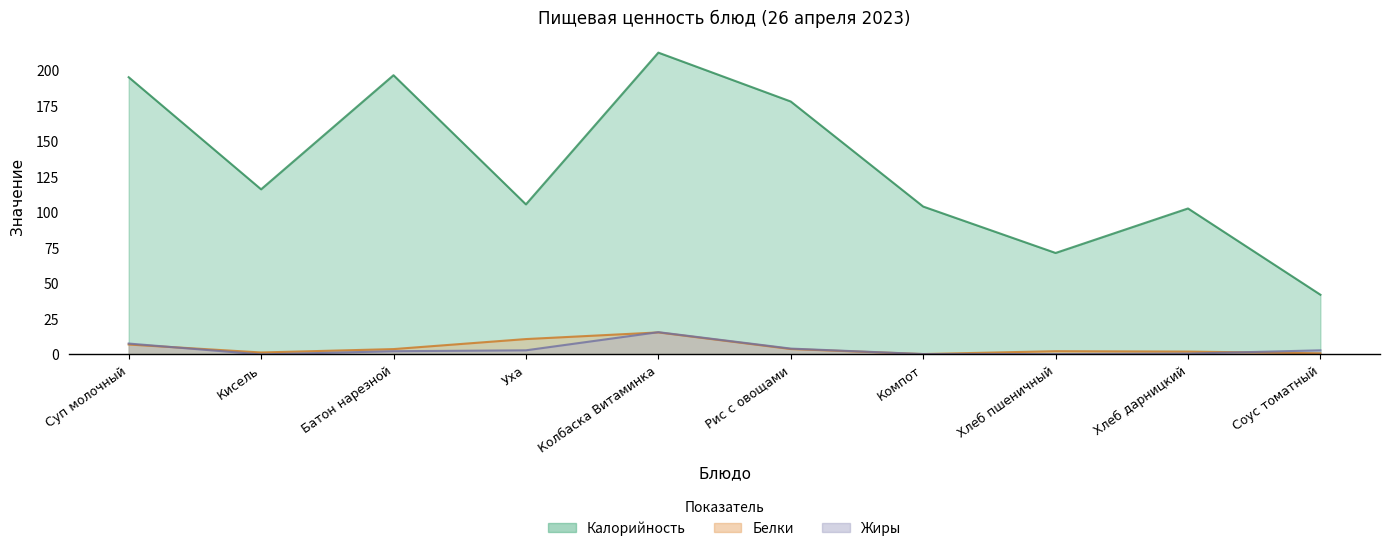

Reading left to right, transcribe all the data shown in this chart.

Калорийность: 195.1	116.2	196.5	105.6	212.4	178.0	104.1	71.4	102.7	42.0
Белки: 7.0	1.4	3.8	10.8	15.5	3.8	0.2	2.3	2.0	0.8
Жиры: 7.7	0.0	2.2	2.9	15.7	4.1	0.2	0.2	0.6	2.9